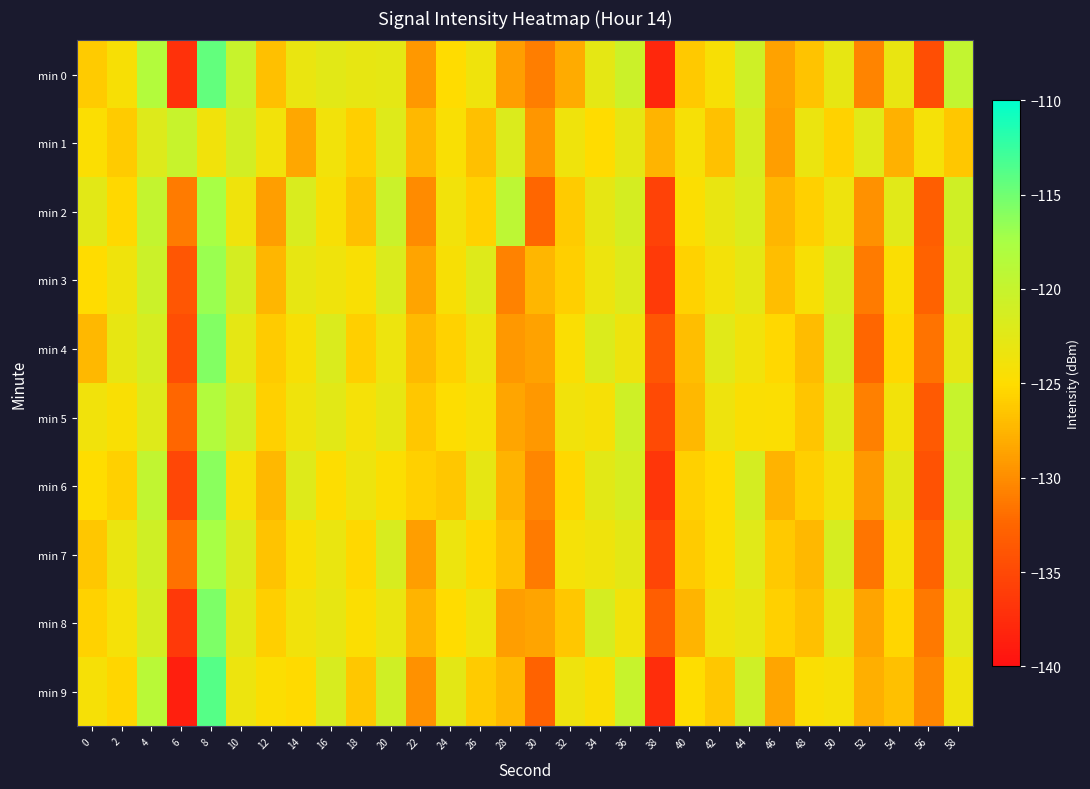

Which series has the largest range (max minus min)?

min 9